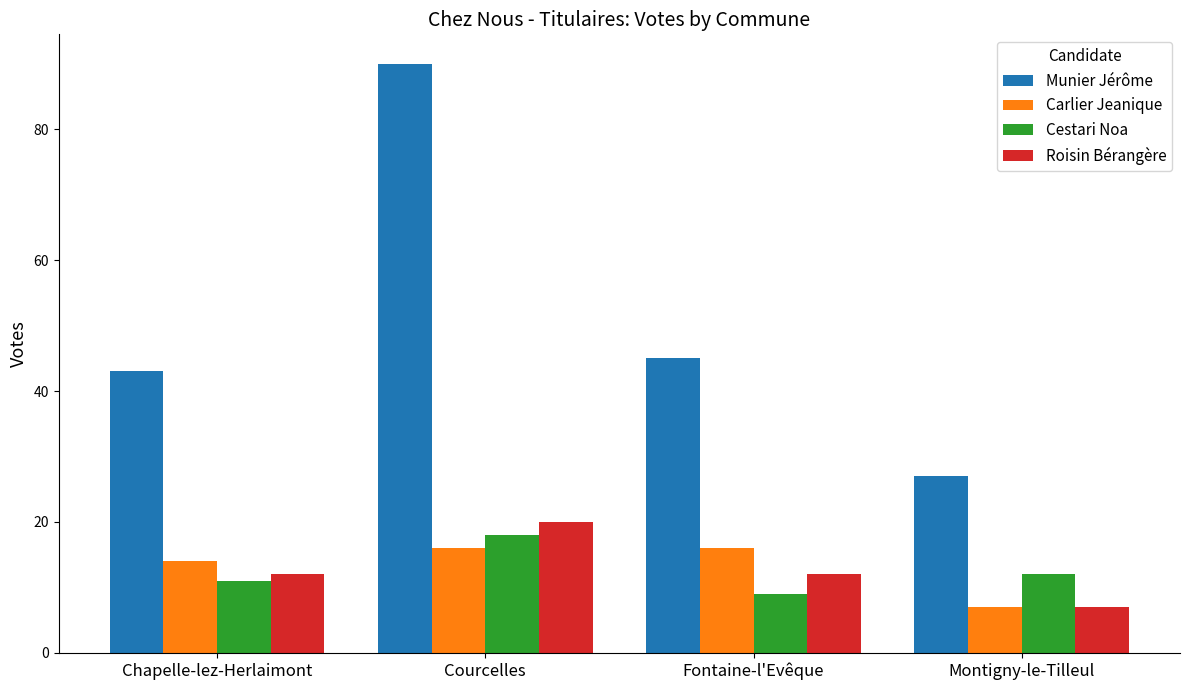

At which label does Roisin Bérangère reach its peak?

Courcelles